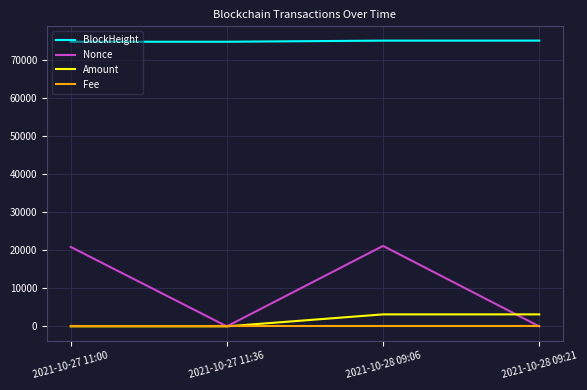

True or false: Nonce and BlockHeight cross at least once.

False